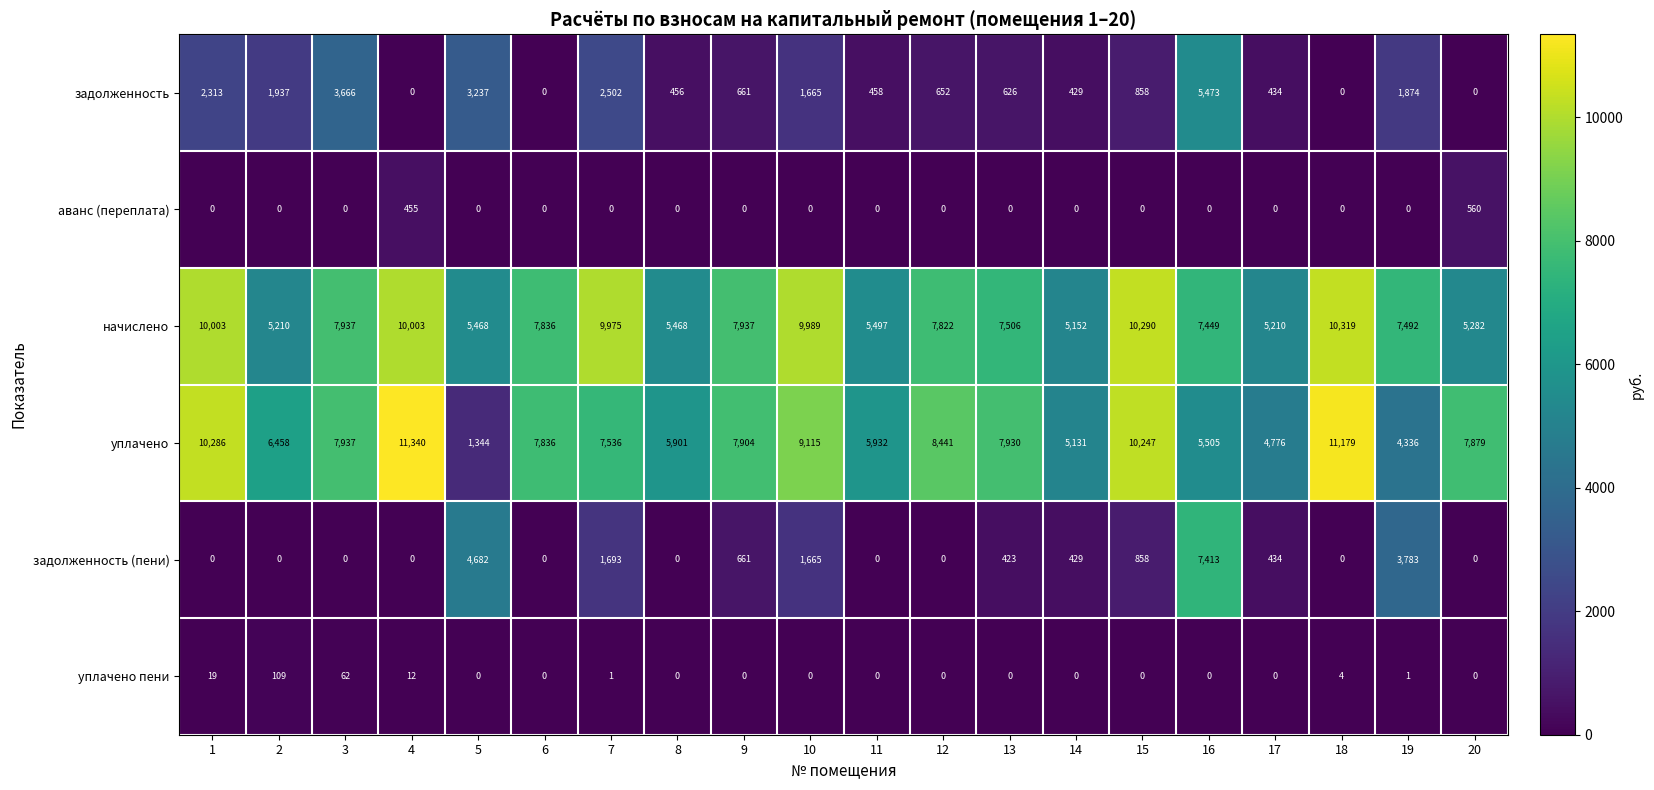

What is the difference between the maximum and minimum values in the задолженность (пени) series?

7413